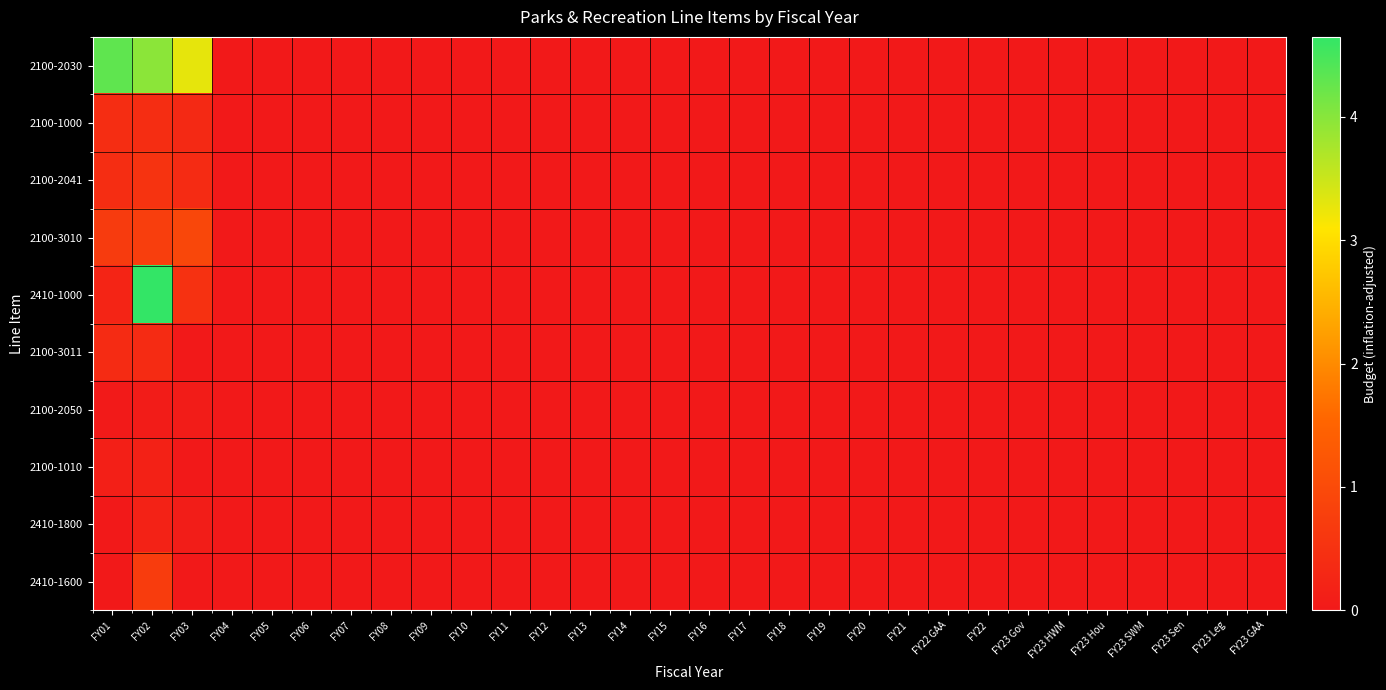

Rank the series by their maximum value, from lowest to highest.

2100-2050, 2100-1010, 2410-1800, 2100-3011, 2100-1000, 2100-2041, 2410-1600, 2100-3010, 2100-2030, 2410-1000